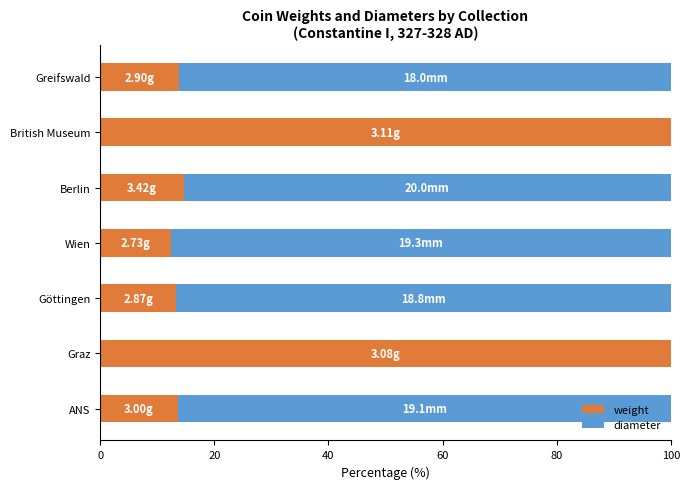

How many distinct data groups are displayed?

2